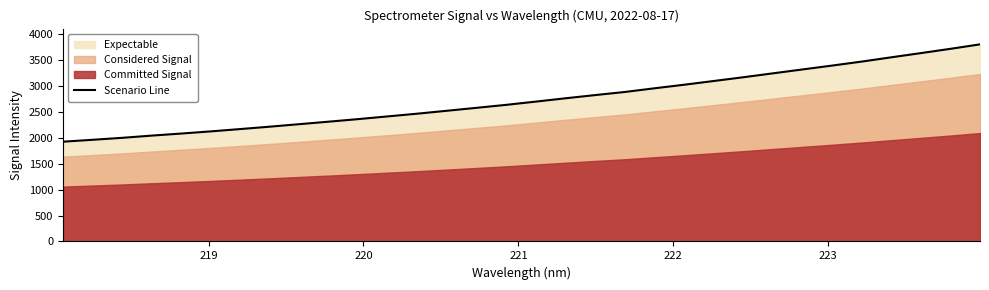

What is the highest value of the Scenario Line series?

3800.2